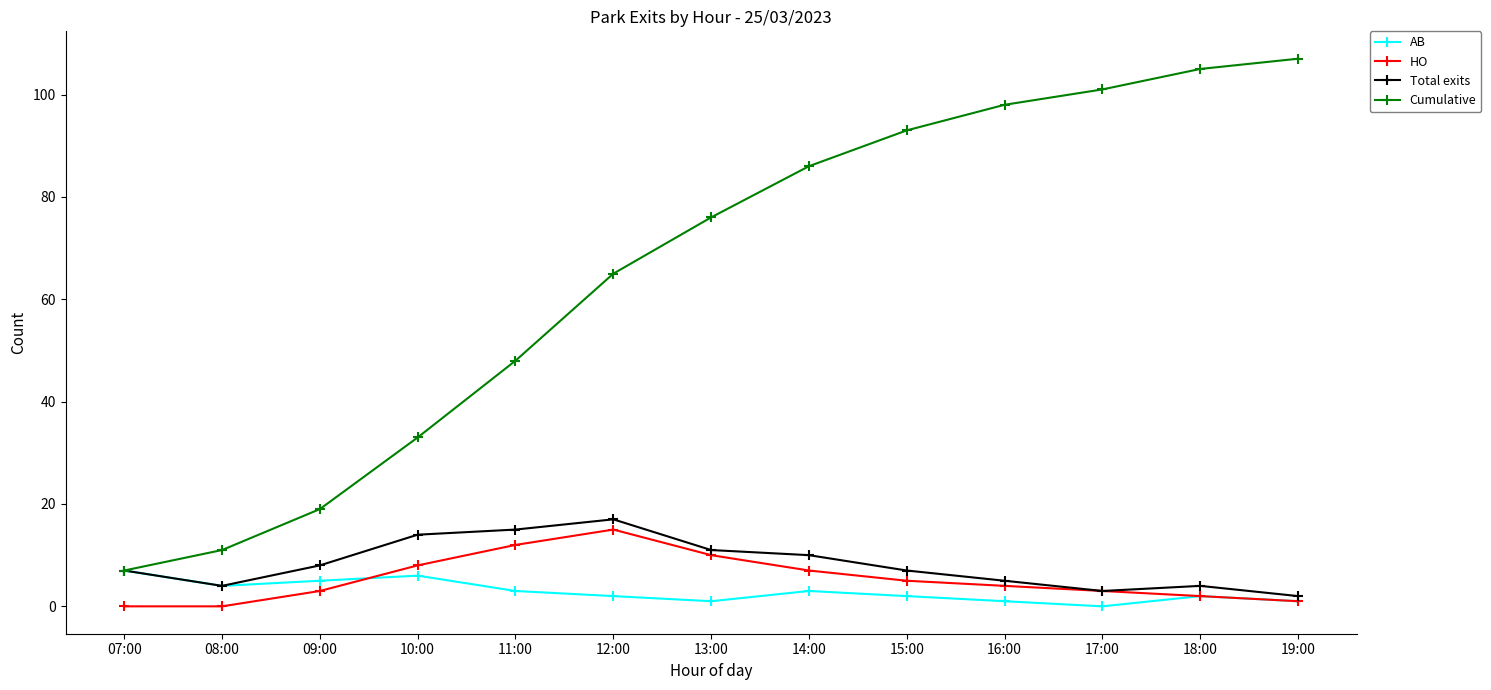

At which label does AB reach its peak?

07:00